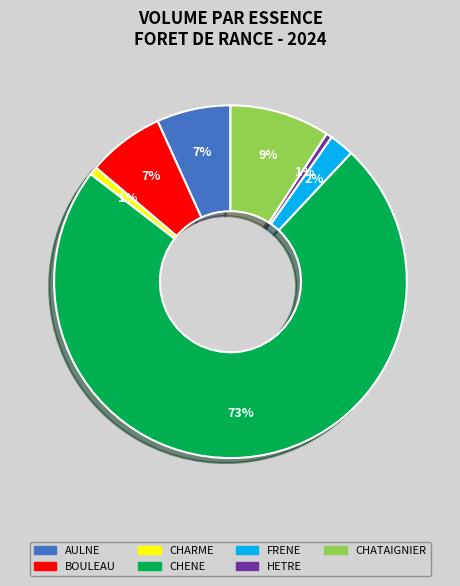

To the nearest percent, what is the average slice percentage?

14%